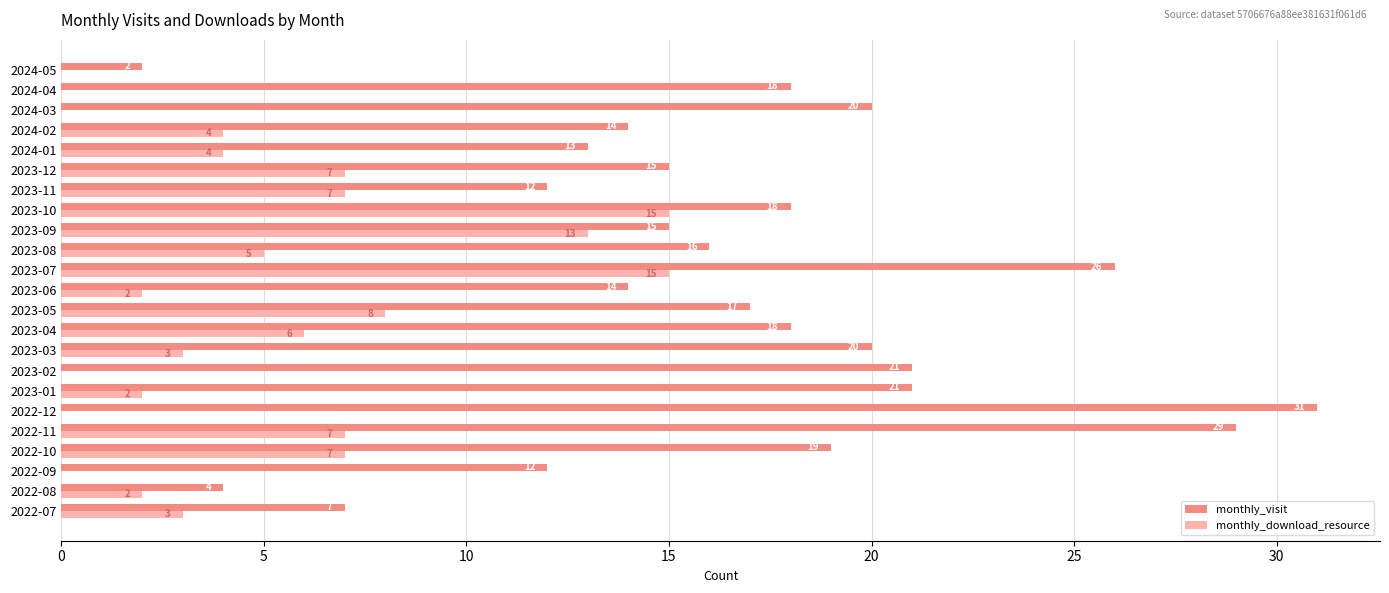

Which series has the largest range (max minus min)?

monthly_visit